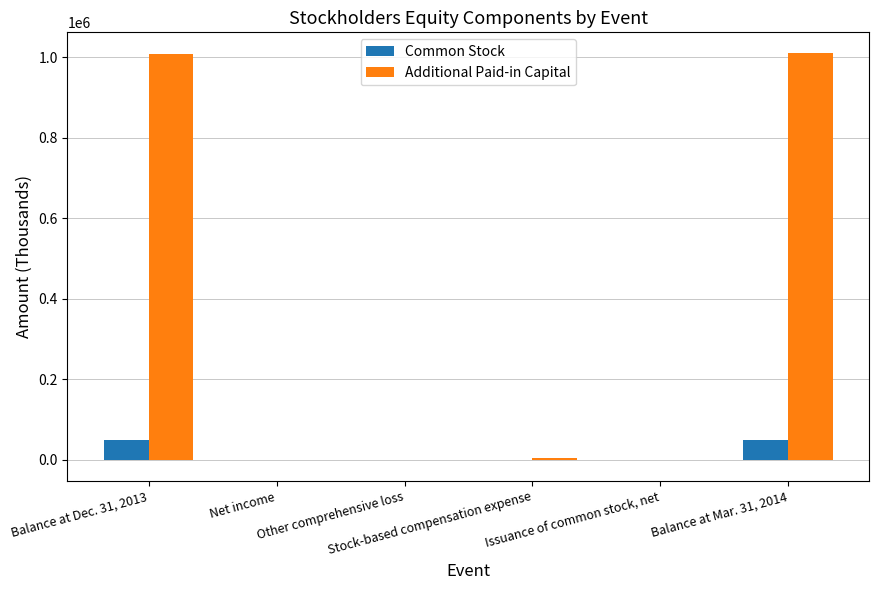

What is the highest value of the Additional Paid-in Capital series?

1011381